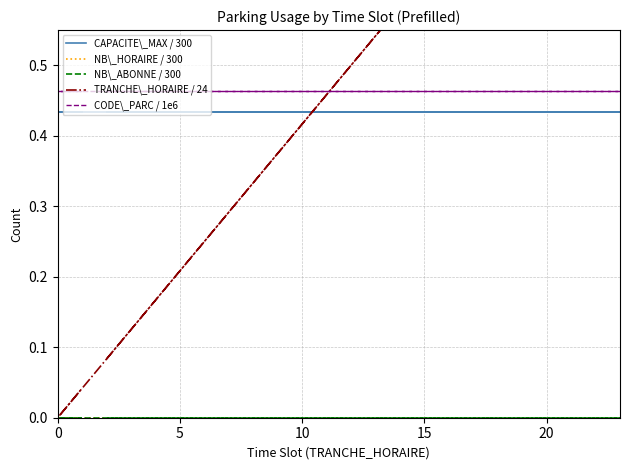

True or false: NB\_ABONNE / 300 and CODE\_PARC / 1e6 intersect in this chart.

False